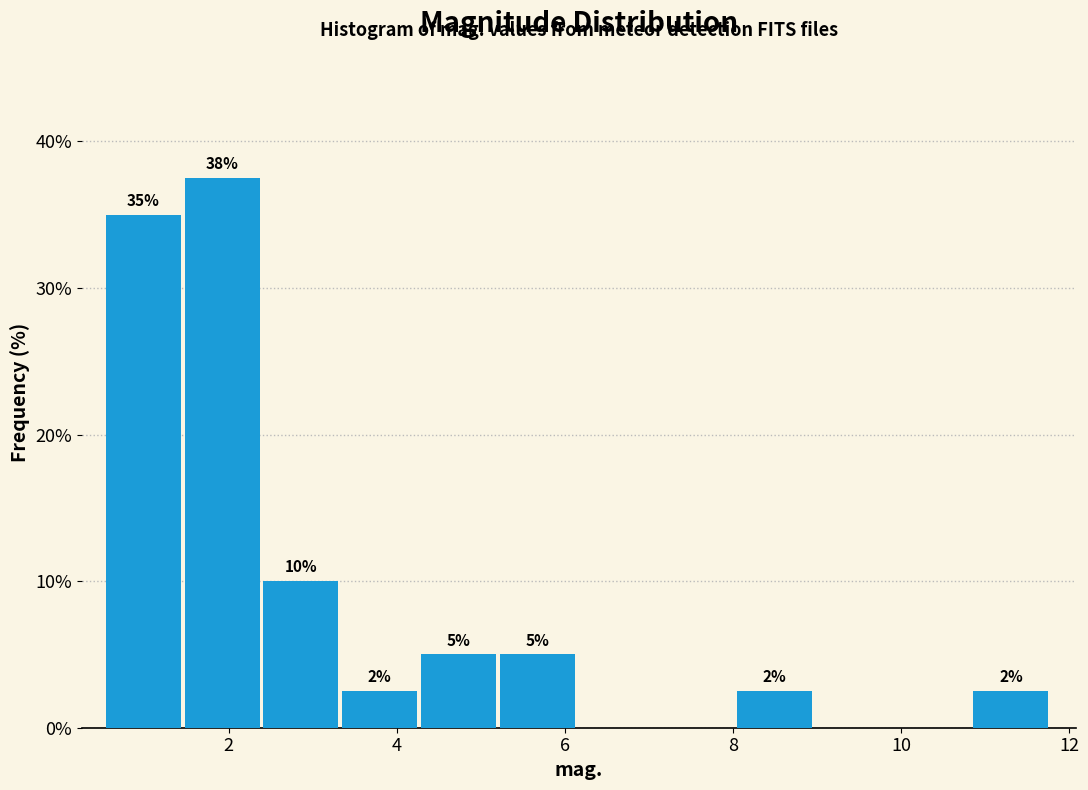

Over which range of the x-axis is the bar tallest?

1.4 to 2.4